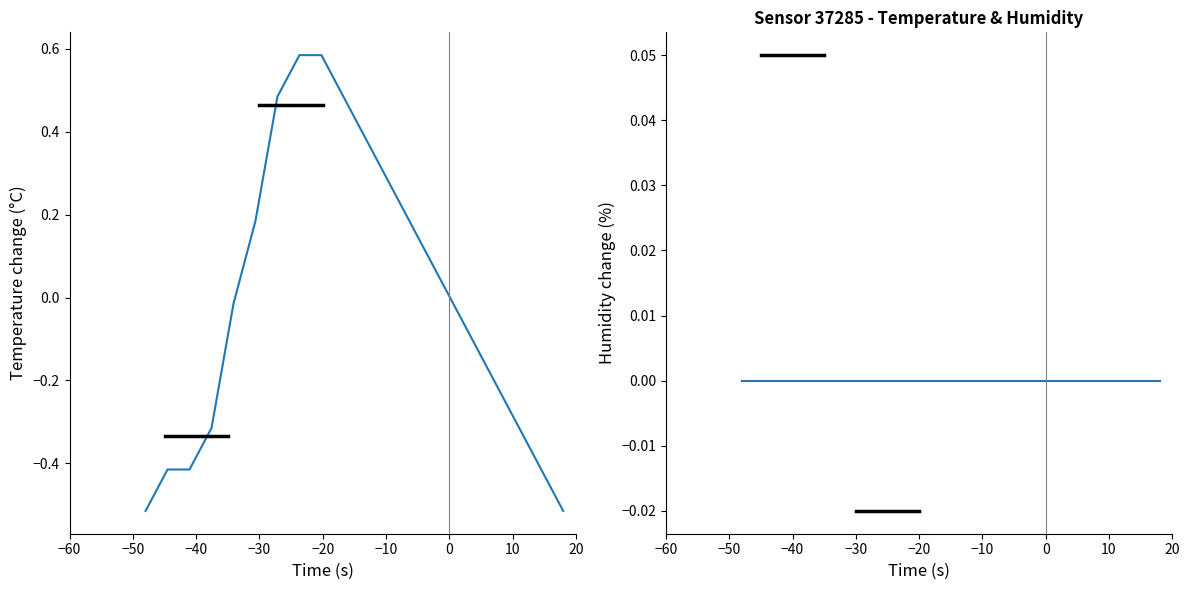

How many lines are shown in the chart?

2